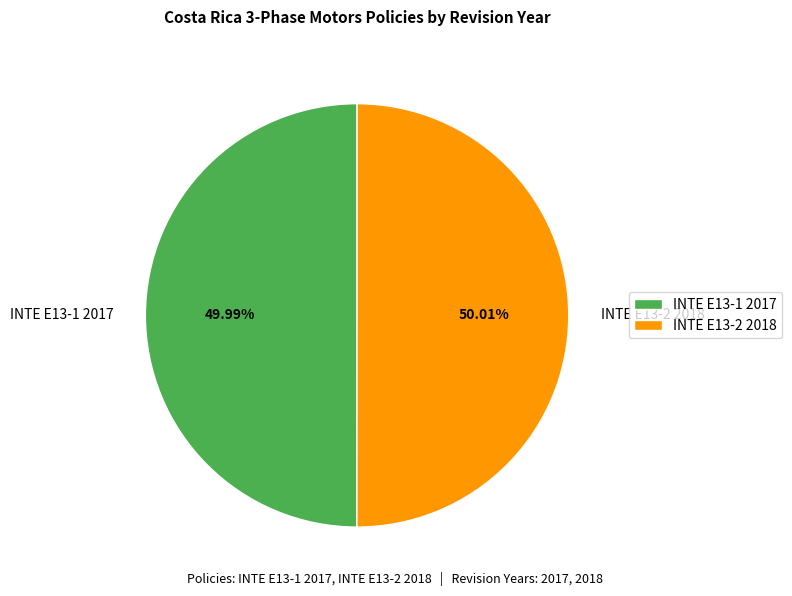

Is there a majority slice in this chart?

Yes